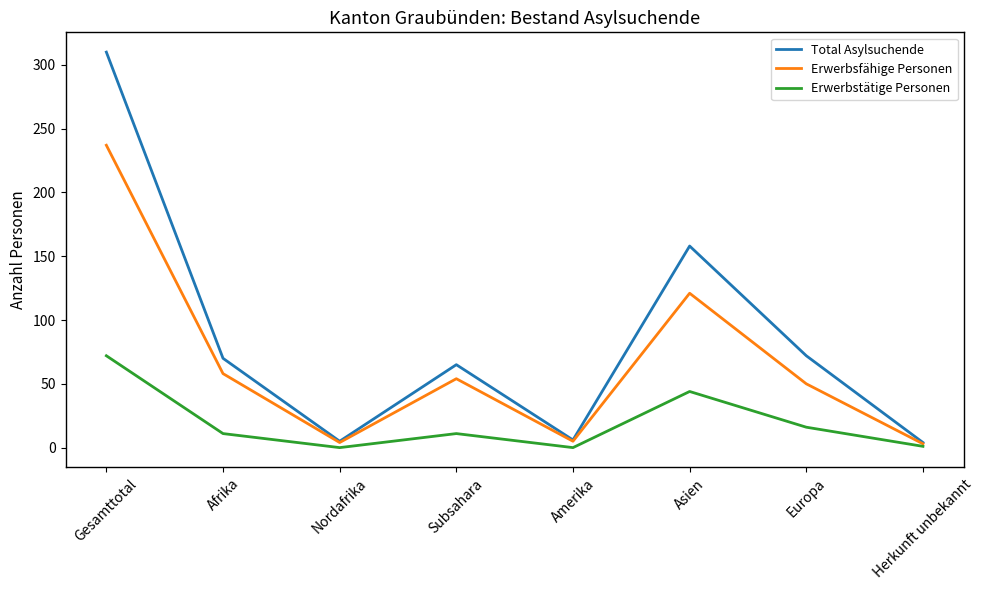

The Erwerbsfähige Personen series shows 54 at Subsahara. True or false?

True